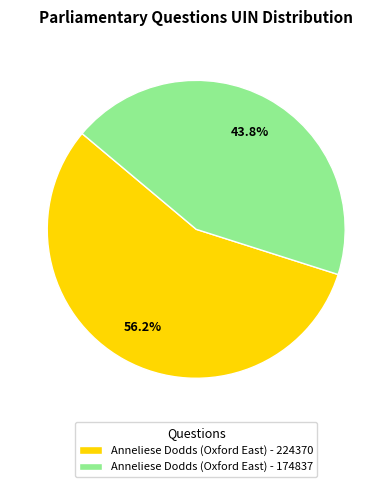

Do Anneliese Dodds (Oxford East) - 224370 and Anneliese Dodds (Oxford East) - 174837 together represent more than half of the pie?

Yes